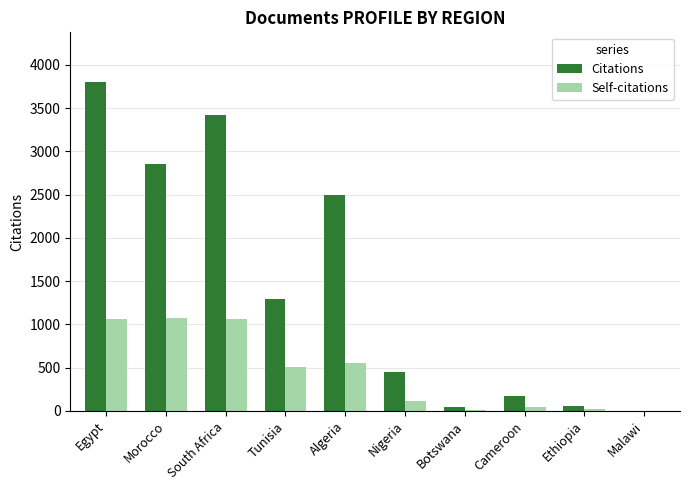

What is the sum of all Self-citations values?

4452